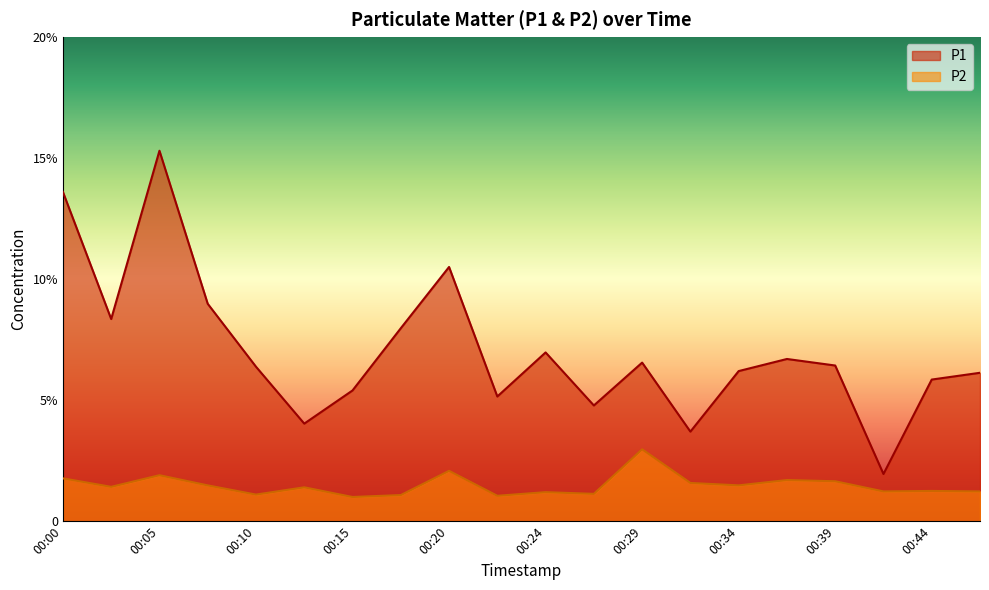

At which category does P1 reach its first local peak?

00:05